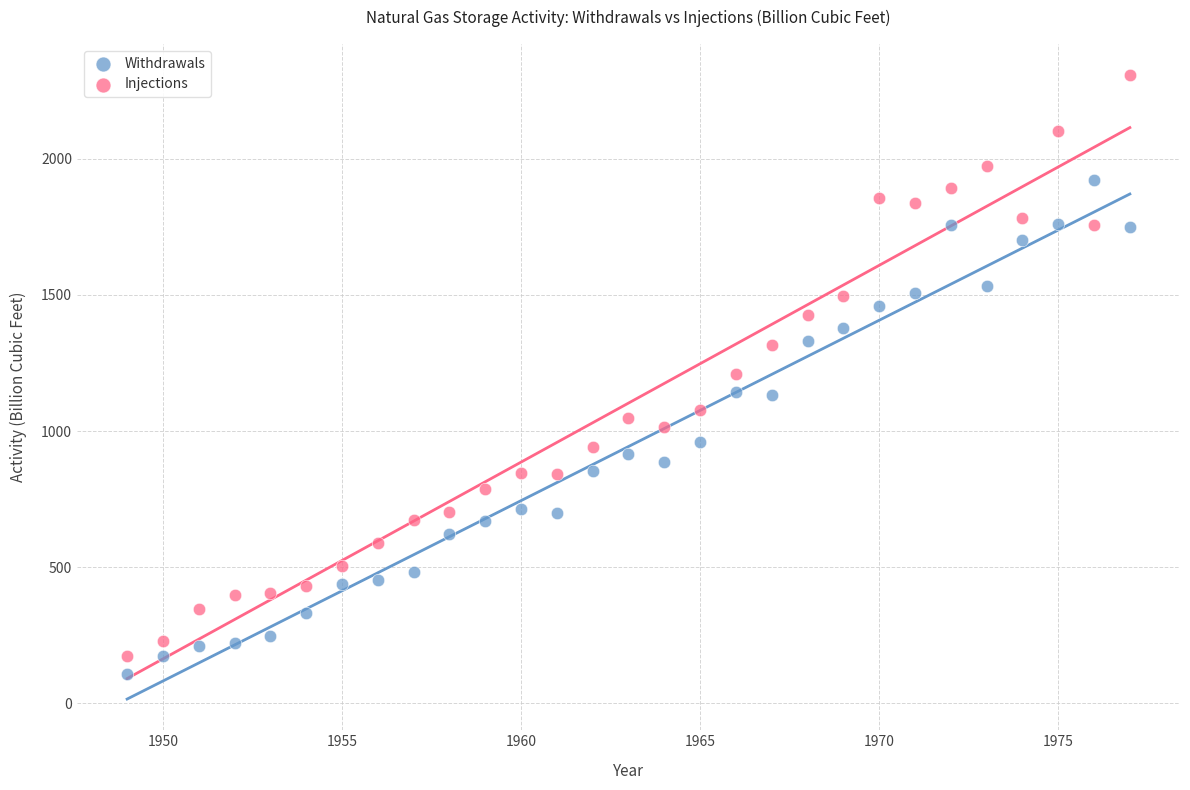

In the Injections series, what Y value is closest to 1239?

1210.5